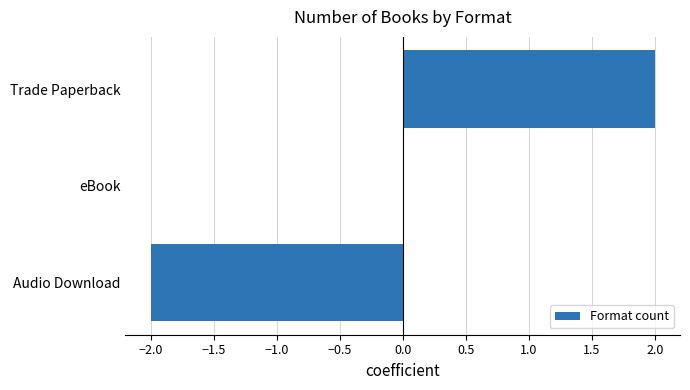

The chart shows a value of 0 at eBook. True or false?

True